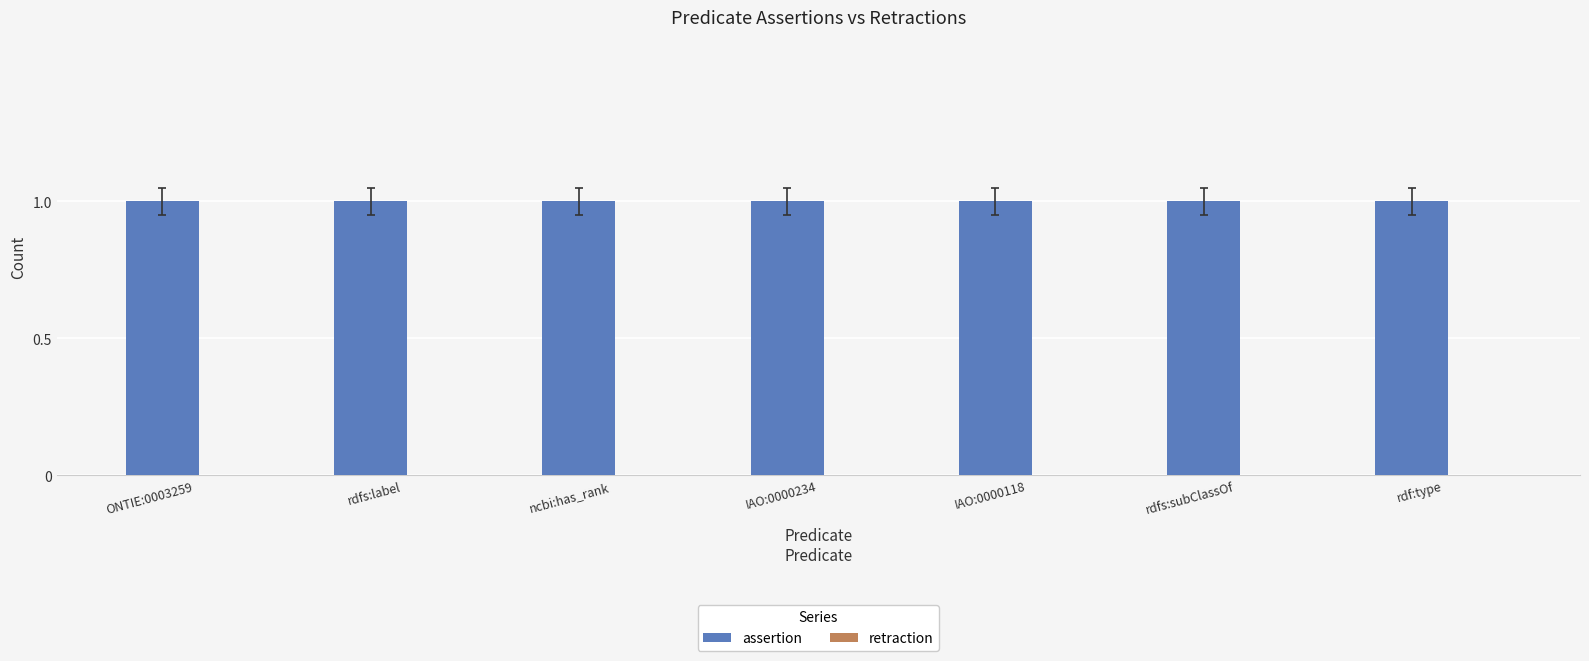

Are the bars grouped side by side (vs. stacked)?

Yes